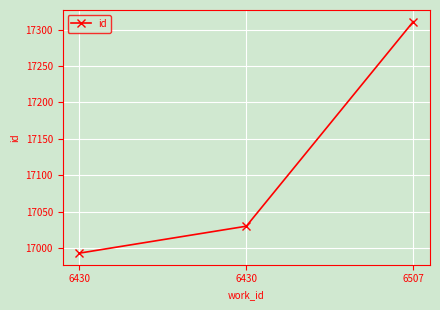

Does the chart display data point markers on the line(s)?

Yes